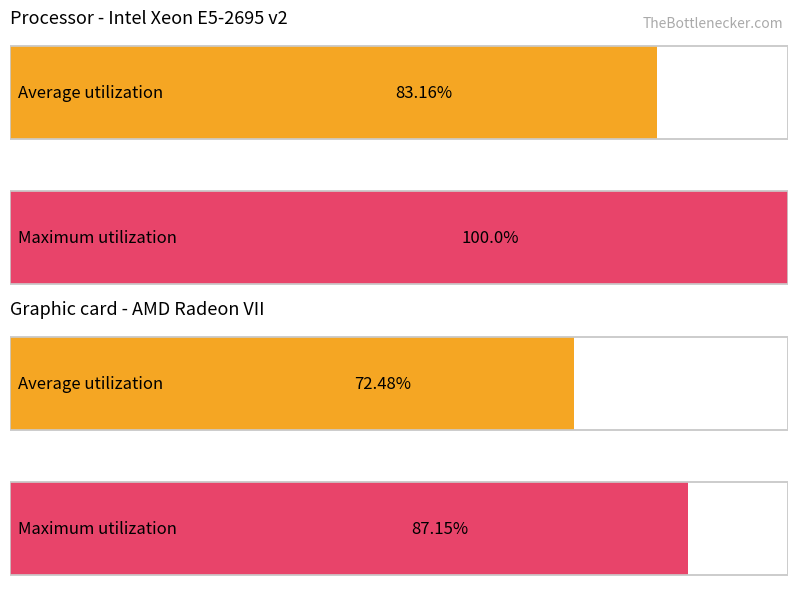

Is it true that Average utilization equals 19 at J?

False